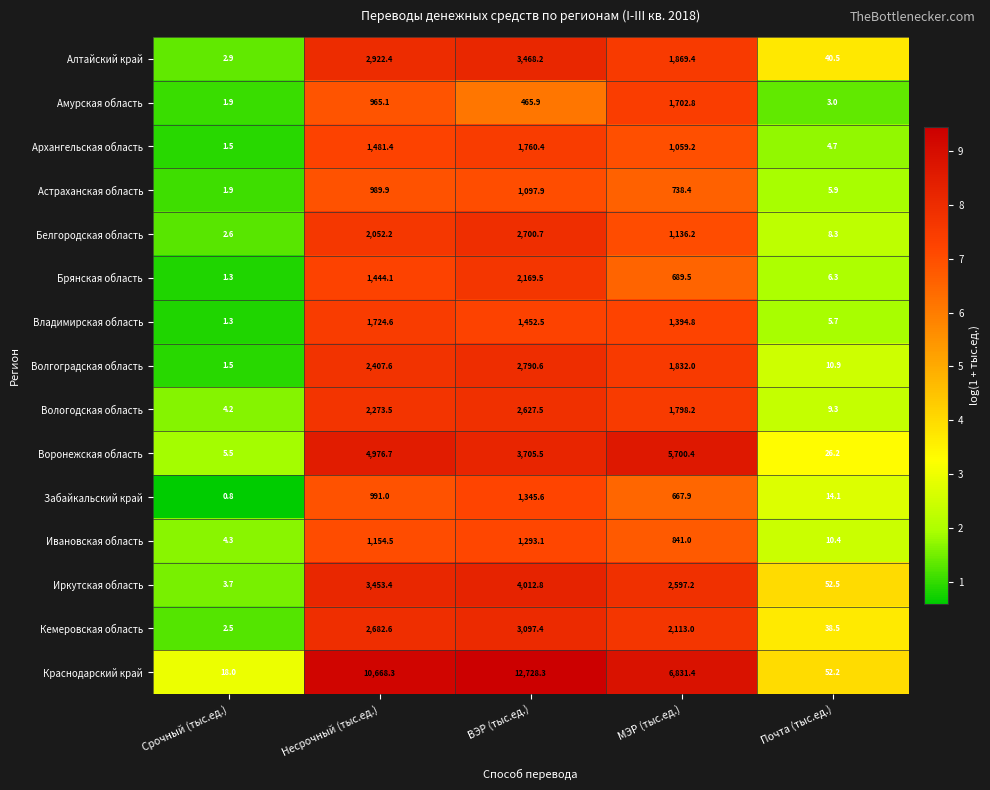

At which category is the sum across all series the highest?

ВЭР (тыс.ед.)